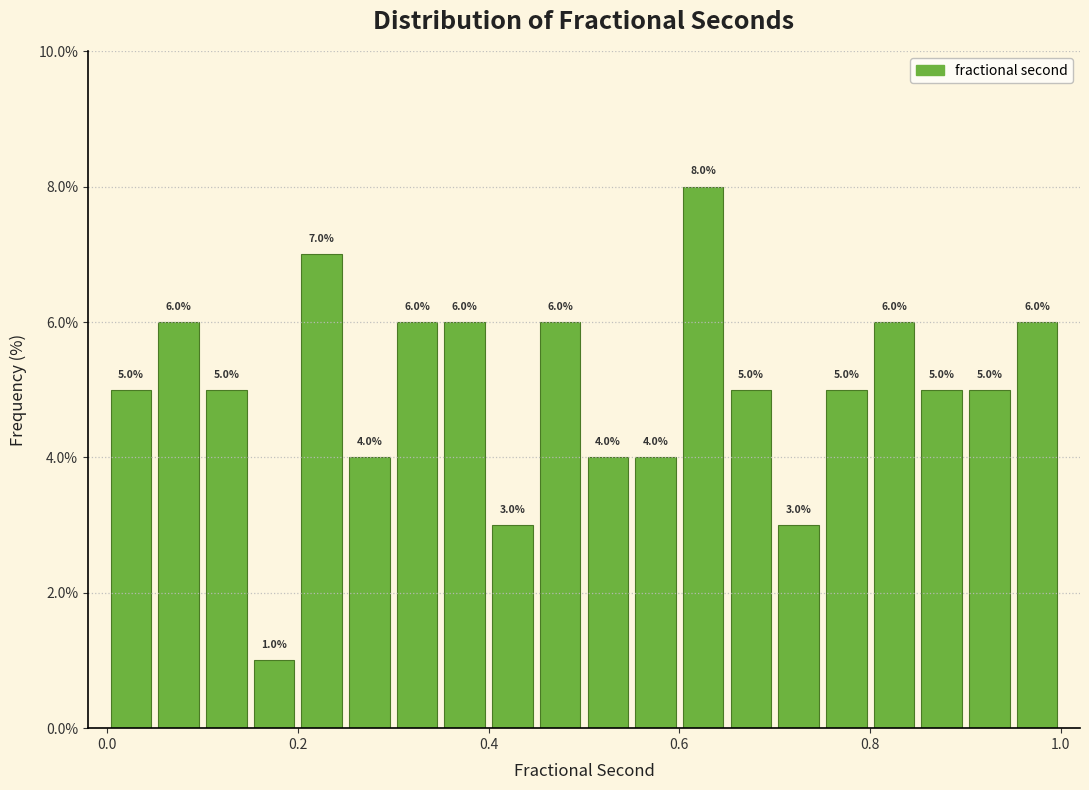

Read against the x-axis, roughly where is the centre of the tallest bar?

0.62